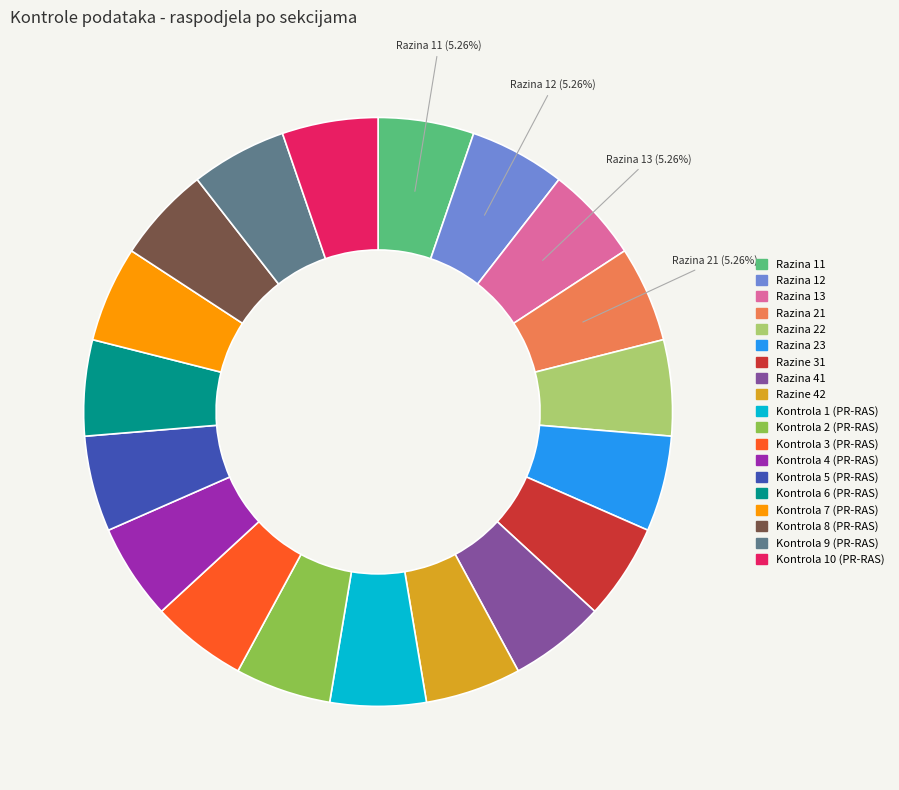

Is it true that Razina 23 is 15% of the pie?

False